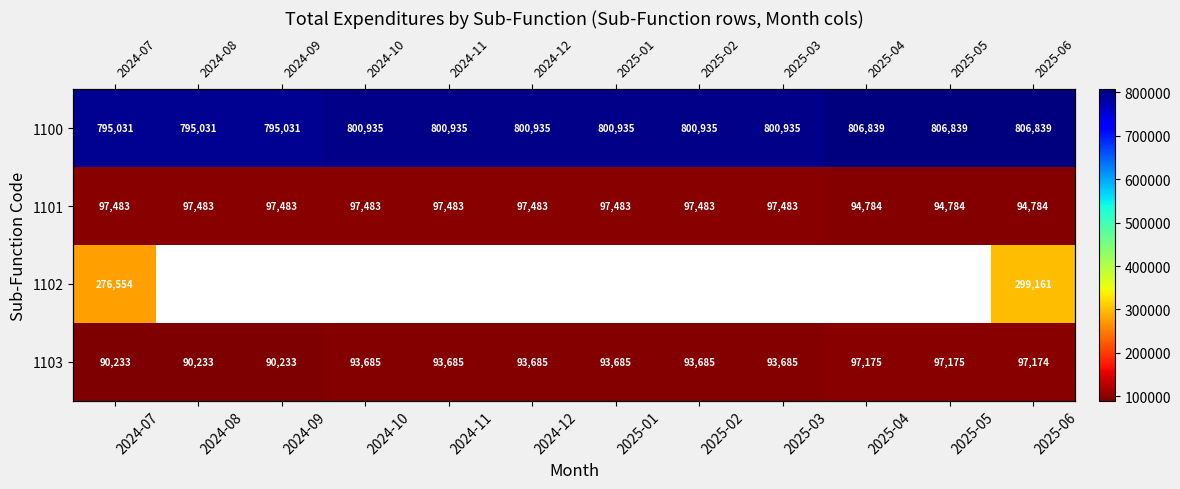

List the labels in order of 1101 value, smallest first.

2025-04, 2025-05, 2025-06, 2024-07, 2024-08, 2024-09, 2024-10, 2024-11, 2024-12, 2025-01, 2025-02, 2025-03